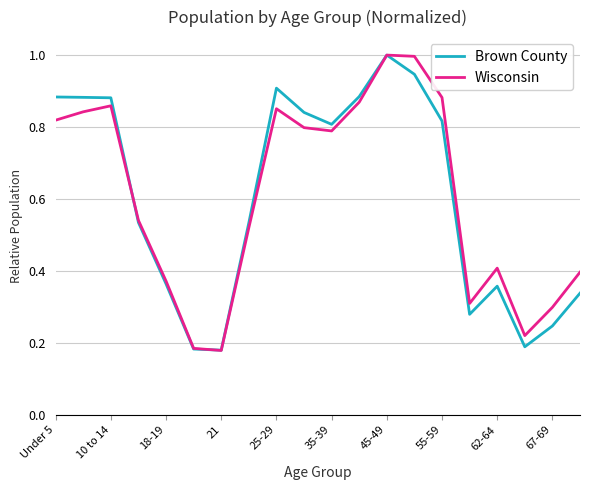

Is this an area chart (filled region under the line)?

No